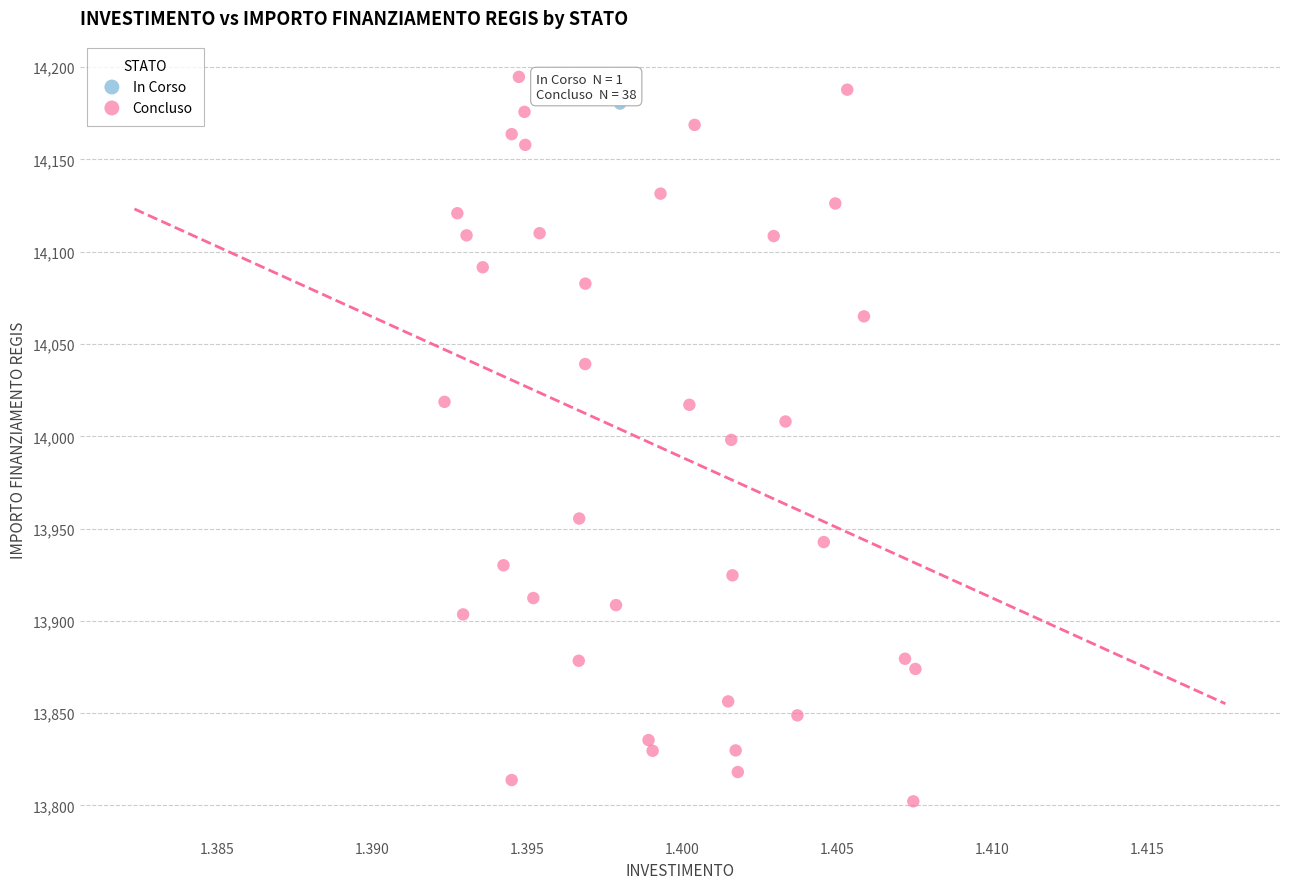

What are all the series names shown in the legend?

In Corso, Concluso